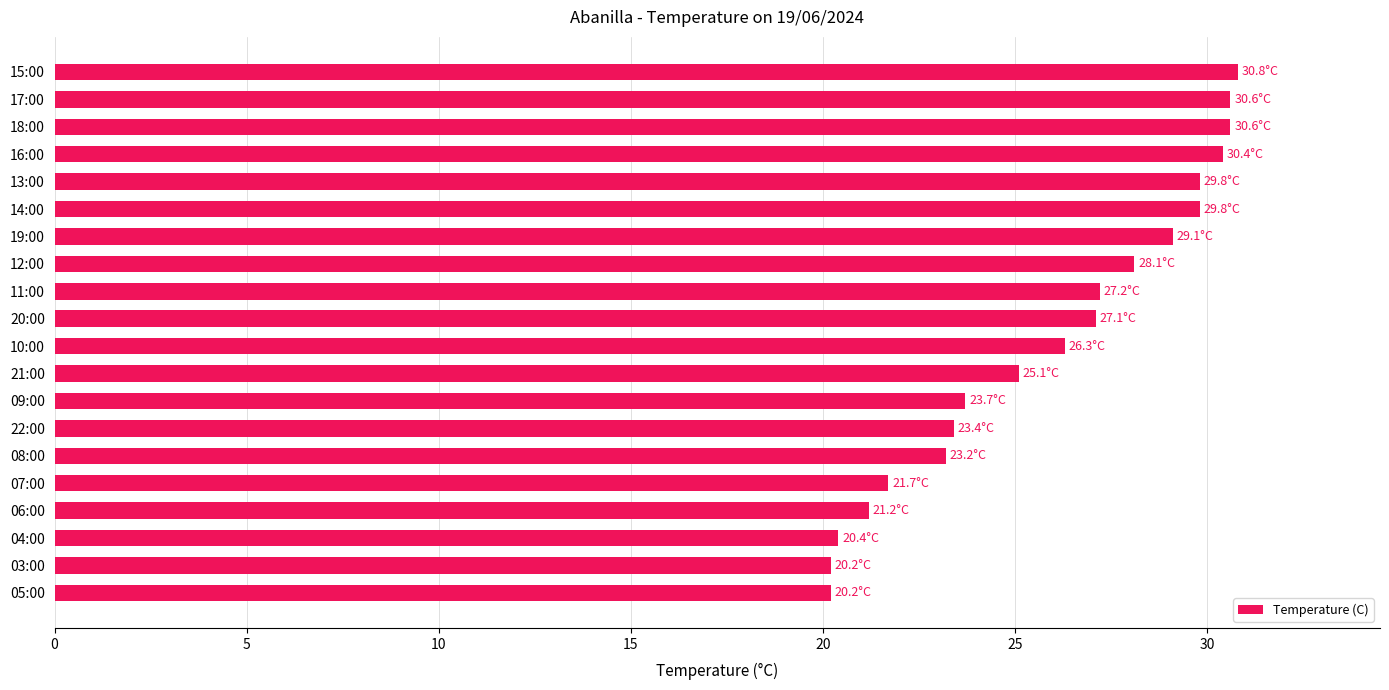

What is the average value?

25.9